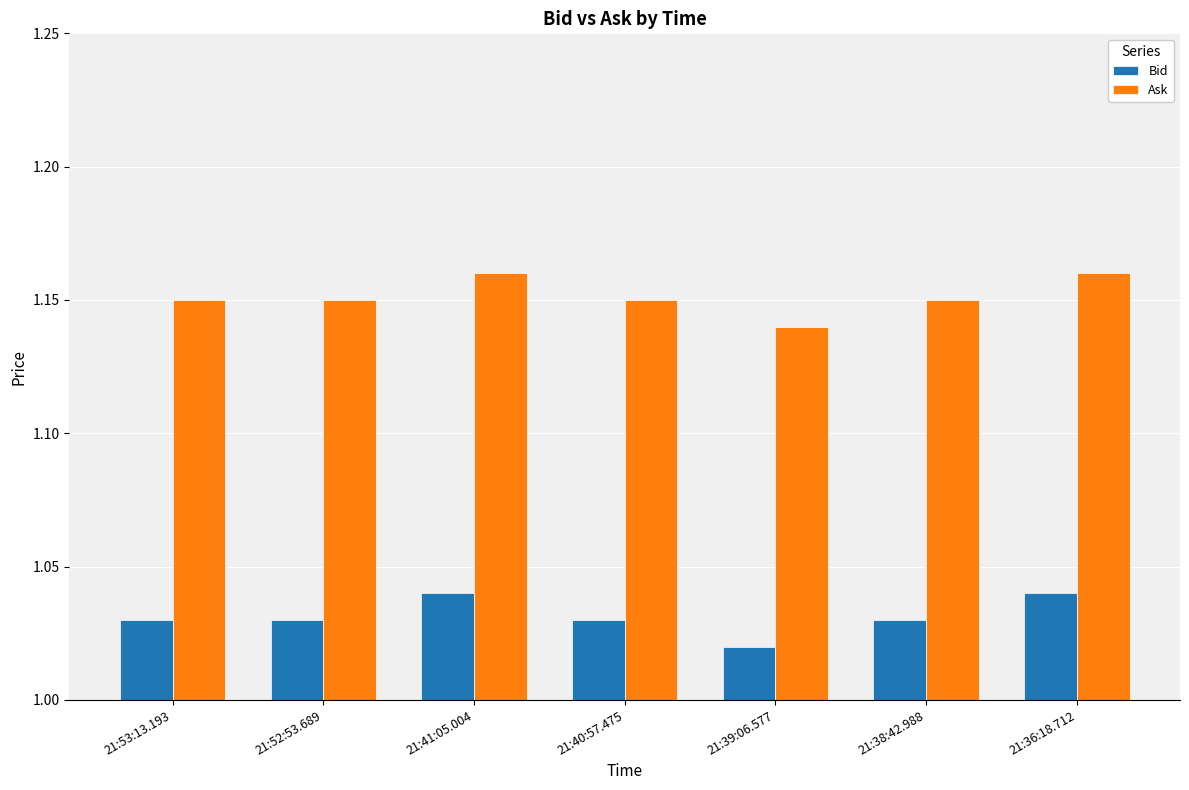

Is it true that Bid equals 0.5 at 21:41:05.004?

False